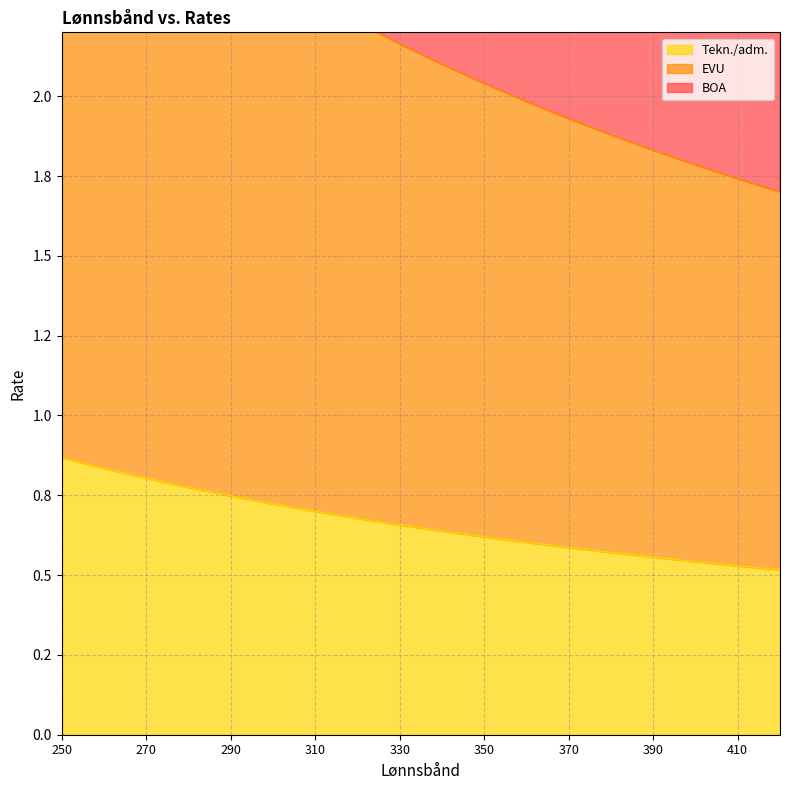

Does the chart display data point markers on the line(s)?

No